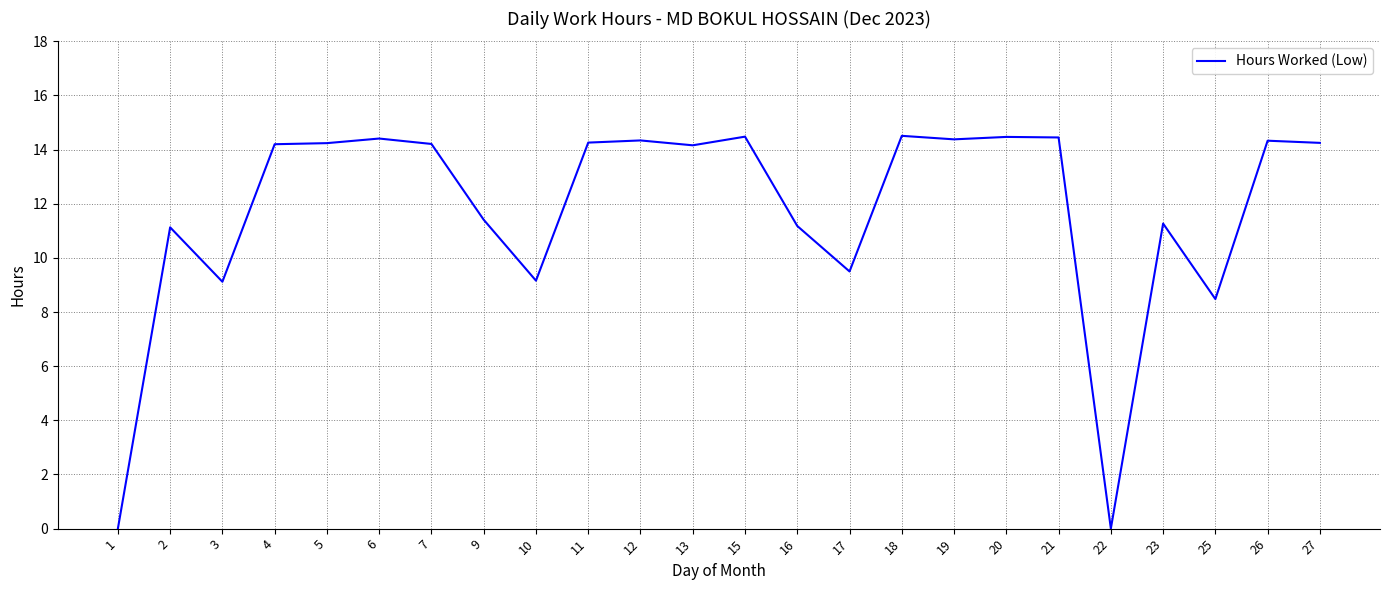

The value at 7 is 14.2. True or false?

True